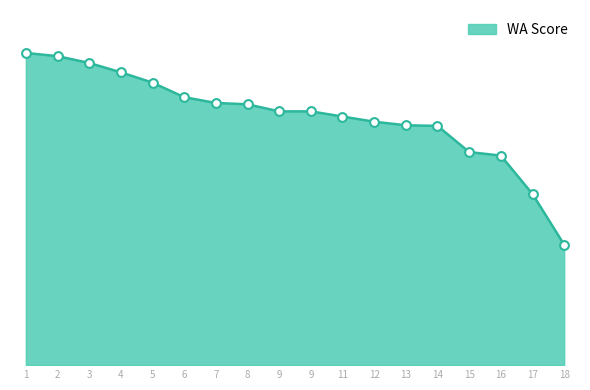

What is the change in value from 12 to 13?

-11